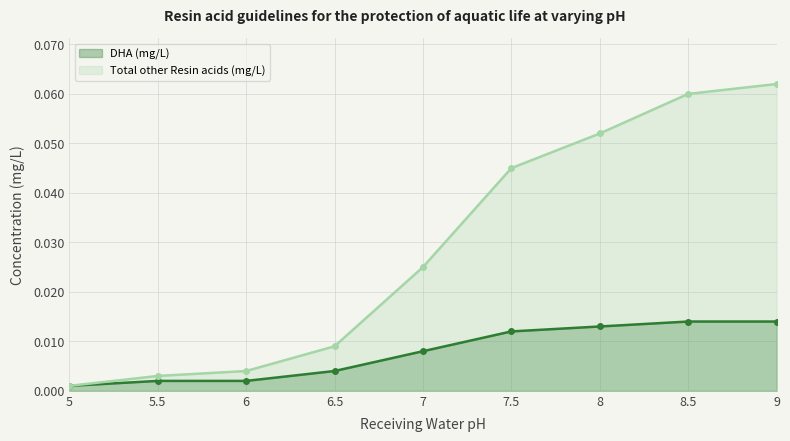

At which category does the chart reach its minimum across all series?

5